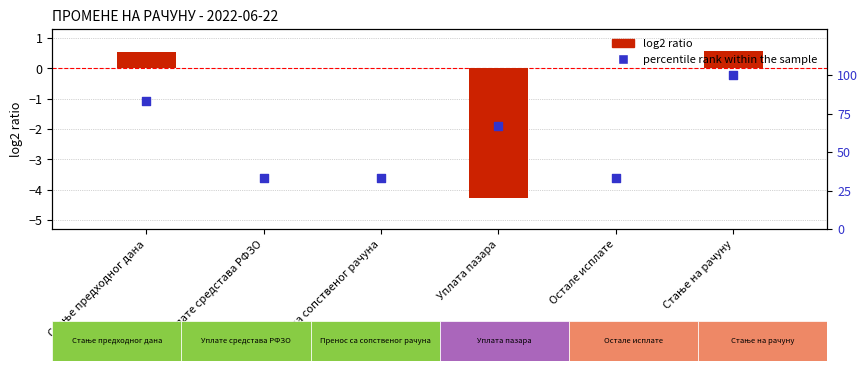

What are all the series names shown in the legend?

log2 ratio, percentile rank within the sample